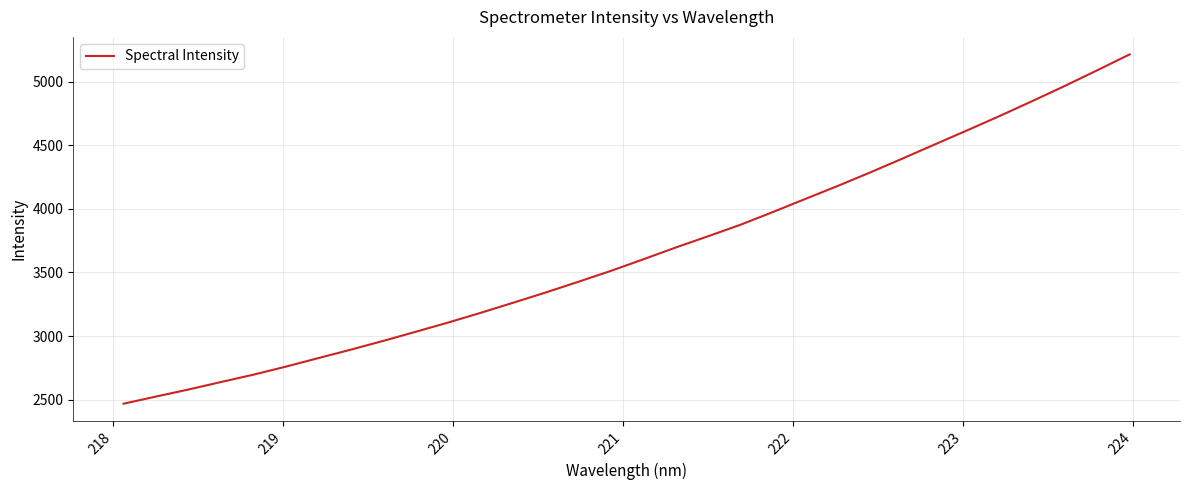

What is the greatest value displayed?

5214.6